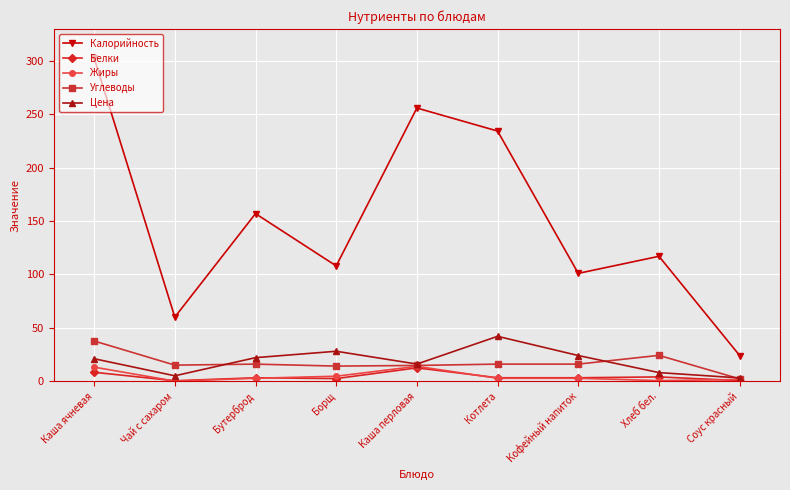

Where is Калорийность nearest to the value 163?

Бутерброд